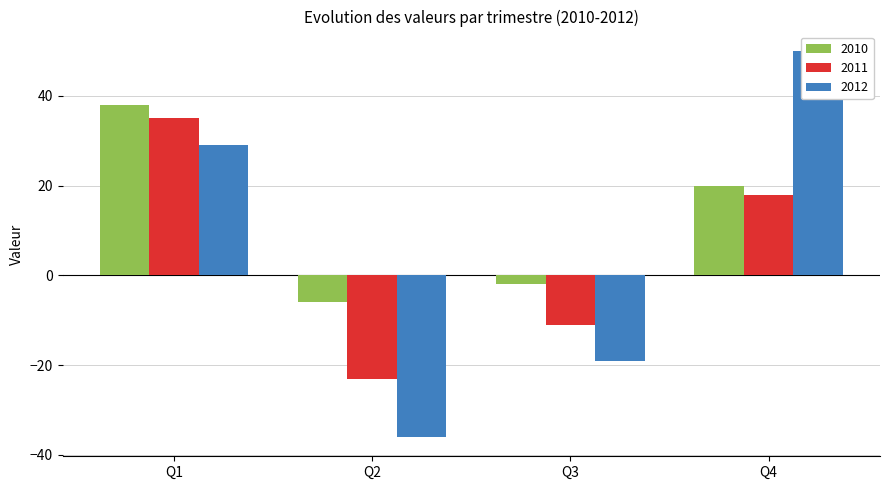

Is it true that 2010 equals -2 at Q2?

False